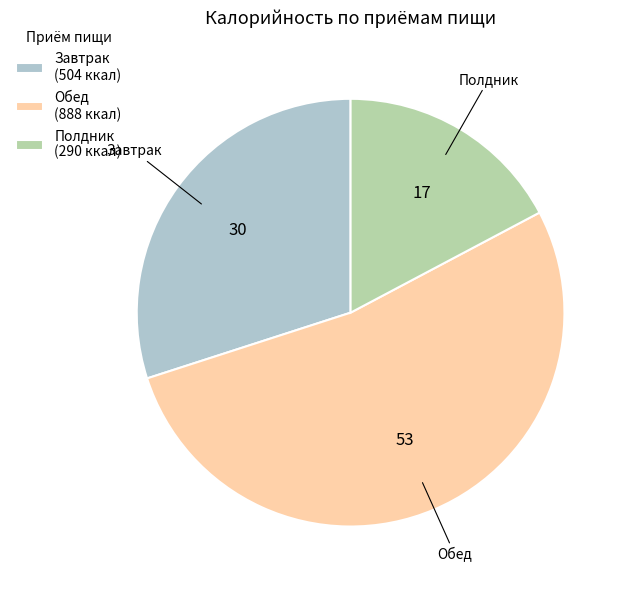

Rank the categories by value from lowest to highest.

Полдник, Завтрак, Обед